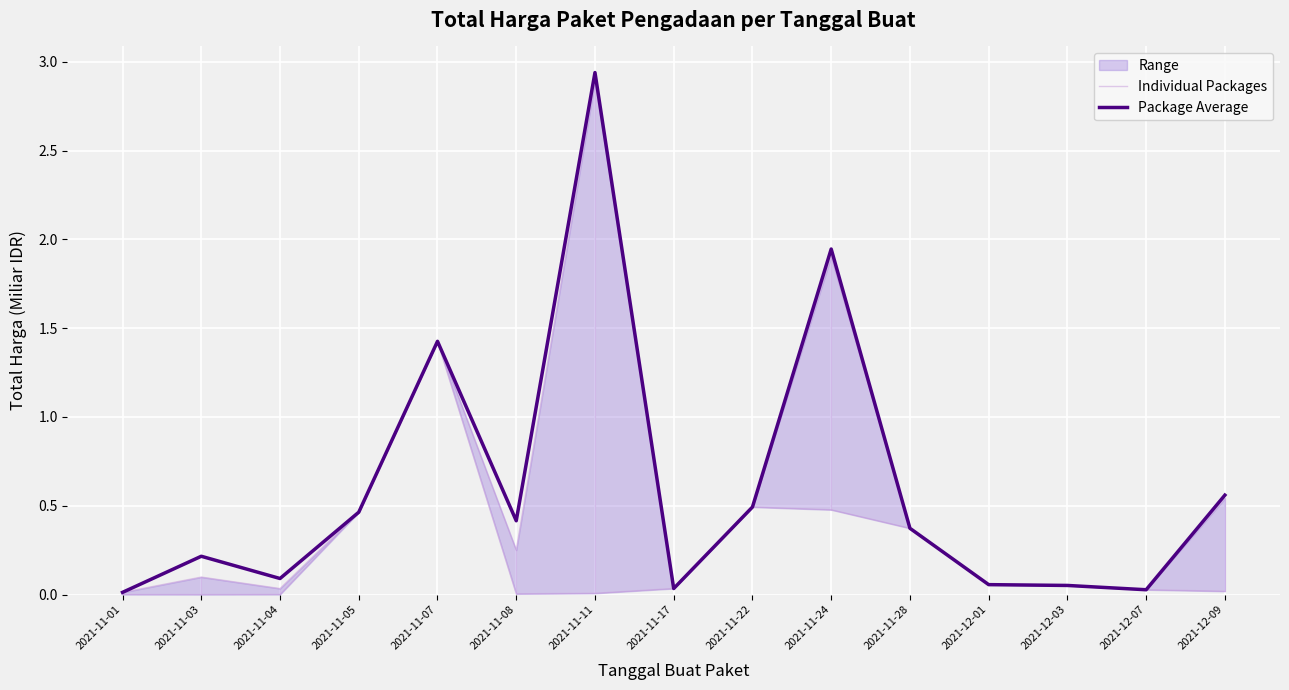

What is the sum of the Individual Packages values at 2021-11-17 and 2021-12-07?

0.1